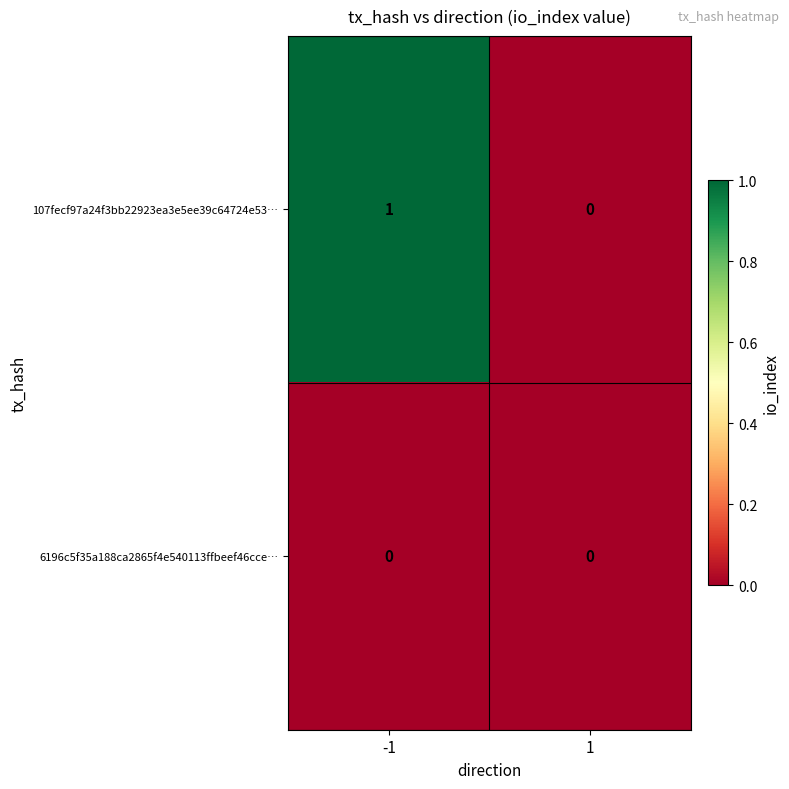

How many categories are shown in the chart?

2